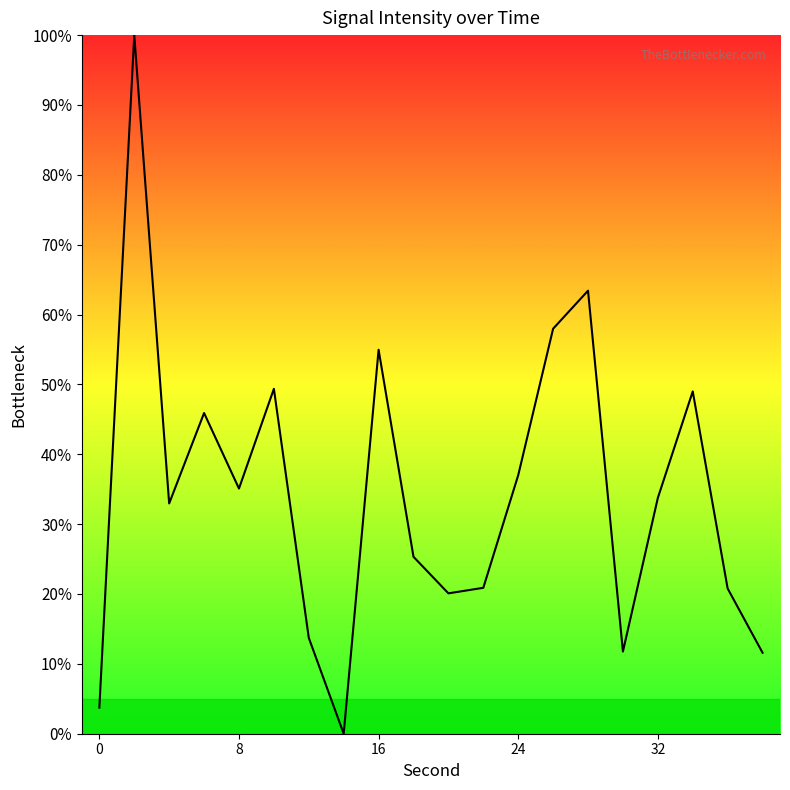

What is the difference between the maximum and minimum values?

100.0